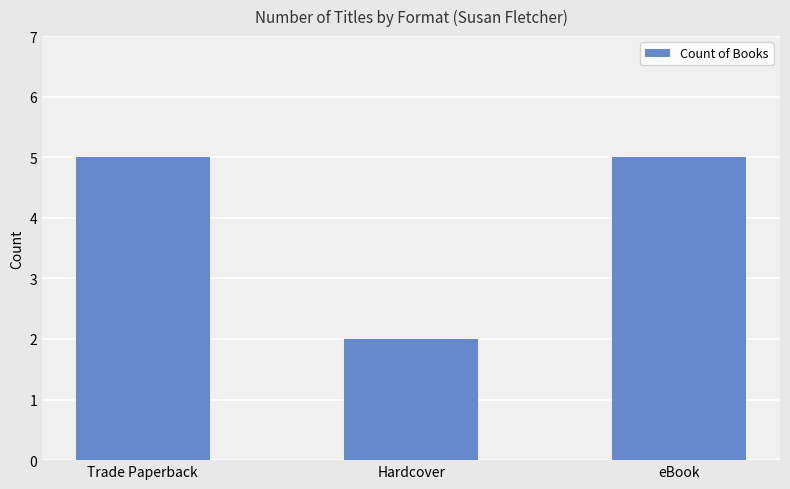

What is the maximum value shown in the chart?

5